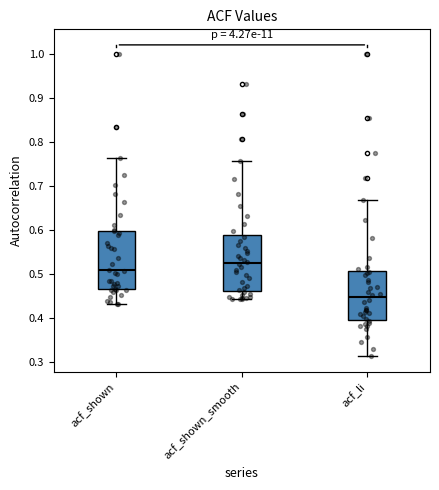

Which box's median line is the highest?

acf_shown_smooth